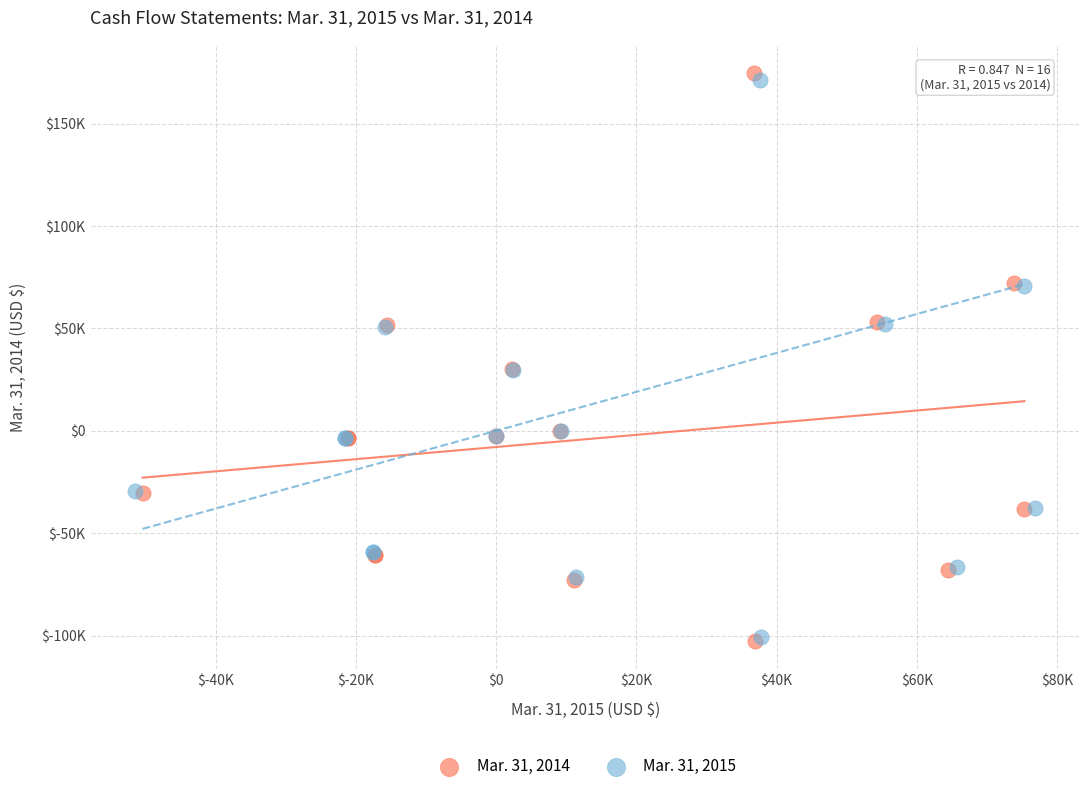

What are all the series names shown in the legend?

Mar. 31, 2014, Mar. 31, 2015